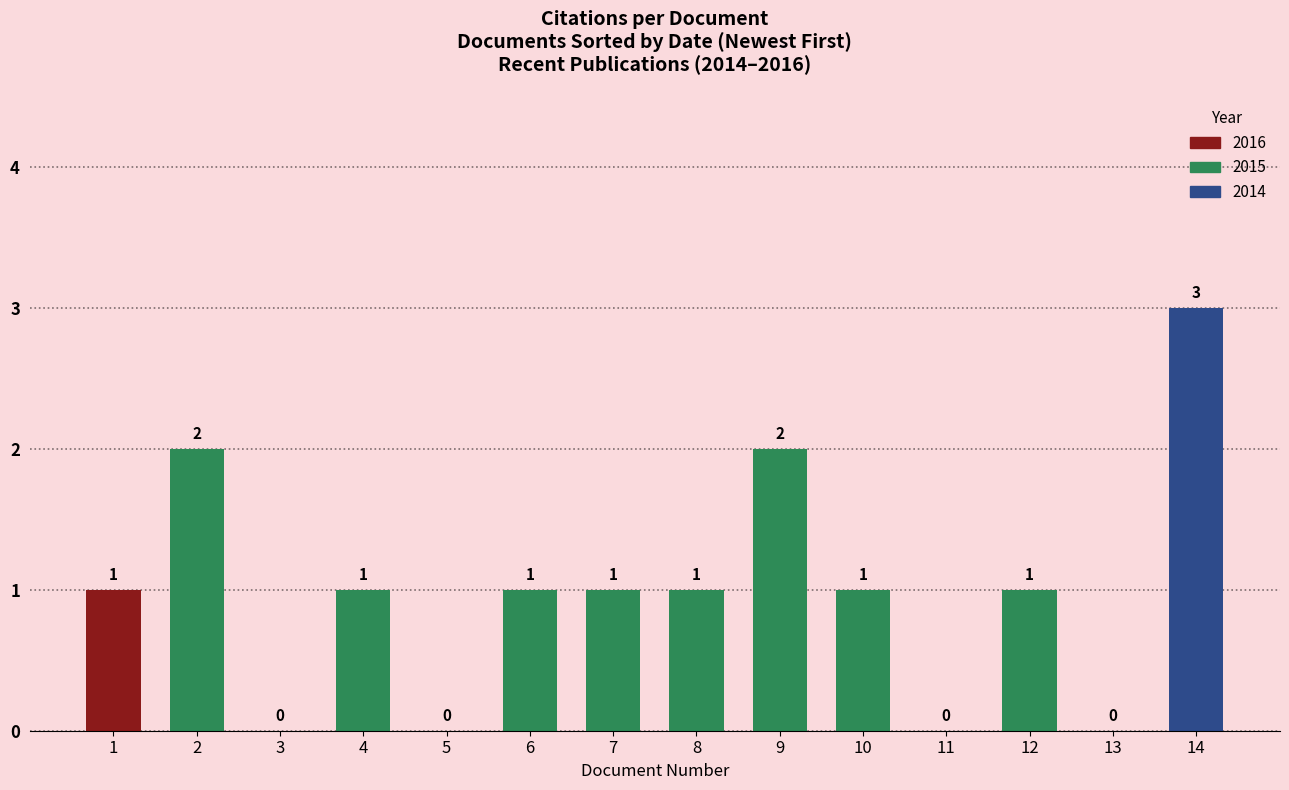

Reading left to right, transcribe all the data shown in this chart.

1	2	0	1	0	1	1	1	2	1	0	1	0	3